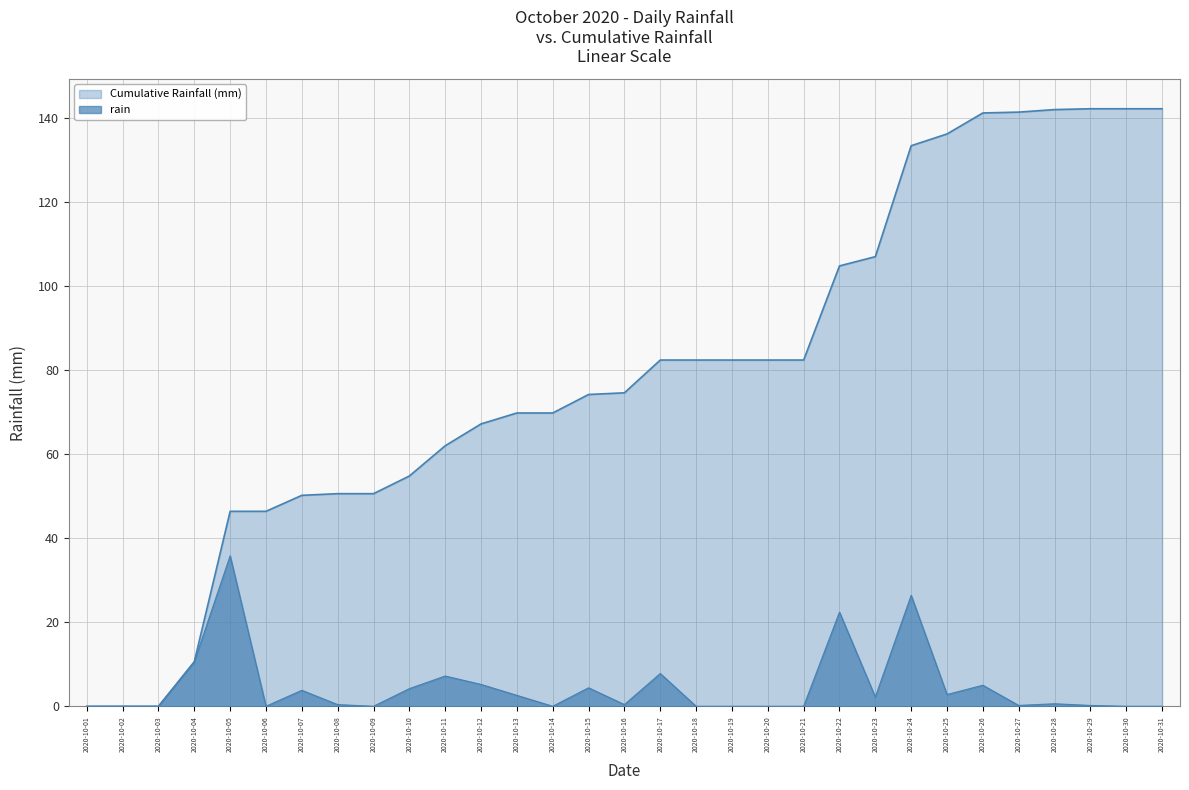

True or false: the data shows 0.0 at 2020-10-14.

True